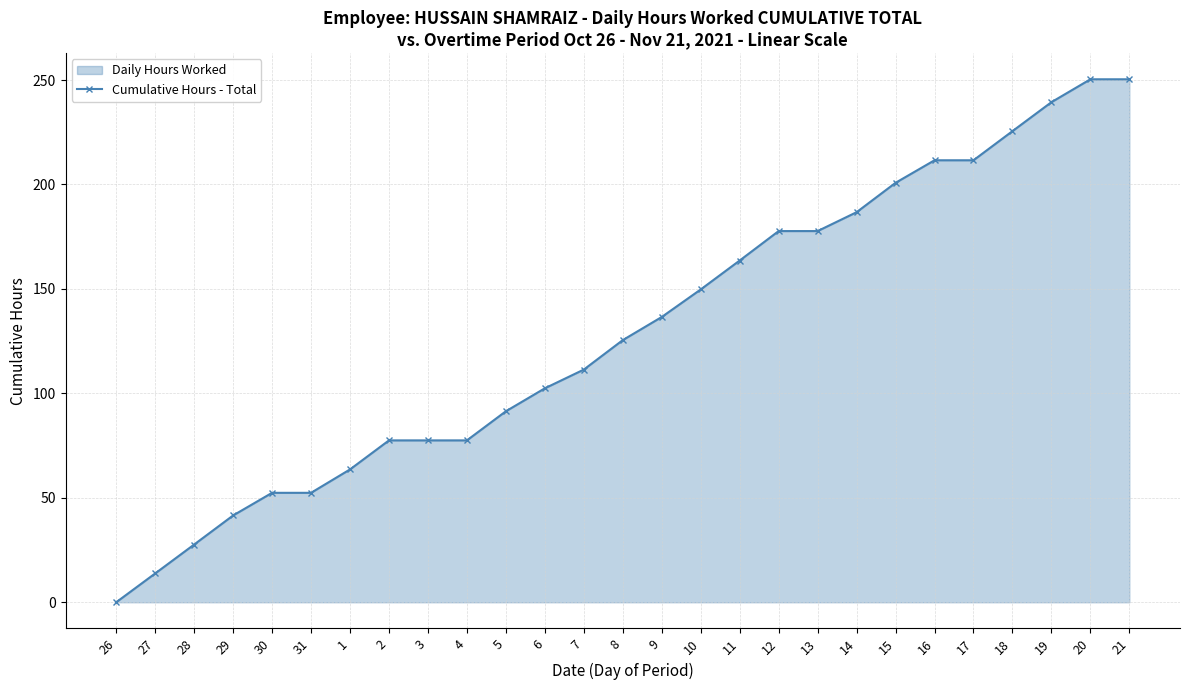

What is the change in value from 31 to 9?

+84.2